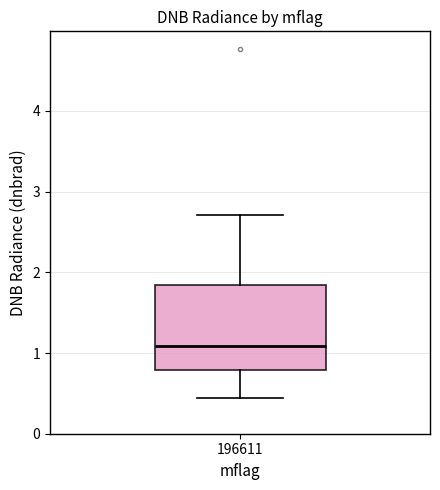

Read this box plot against the y-axis: the position of the median line, the range covered by the box, and the ends of both whiskers. The values are not printed on the chart, so give them approximately, as read against the axis.

median 1.1, box 0.8 to 1.8, whiskers 0.4 to 2.7